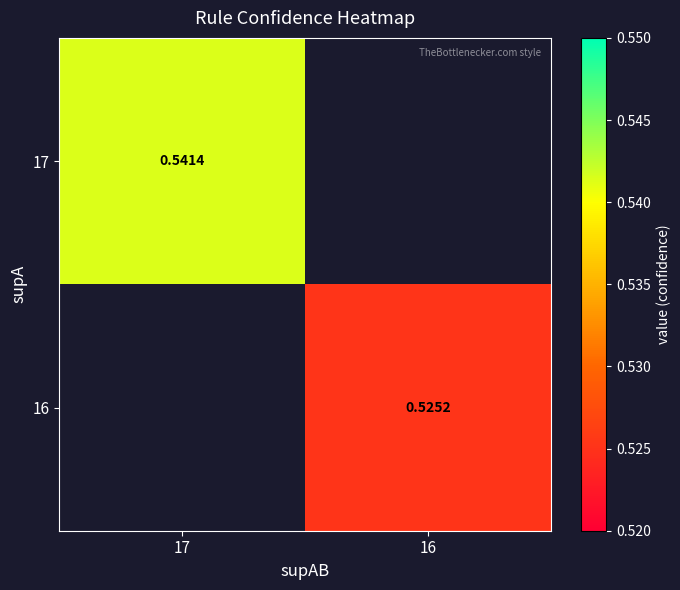

At which category is the sum across all series the highest?

17